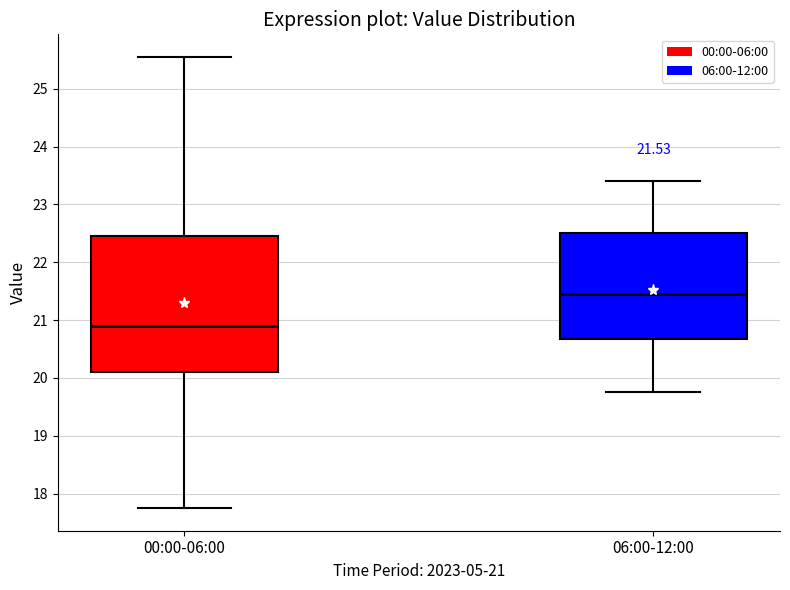

Comparing the boxes themselves (not the whiskers), which one is the tallest?

00:00-06:00